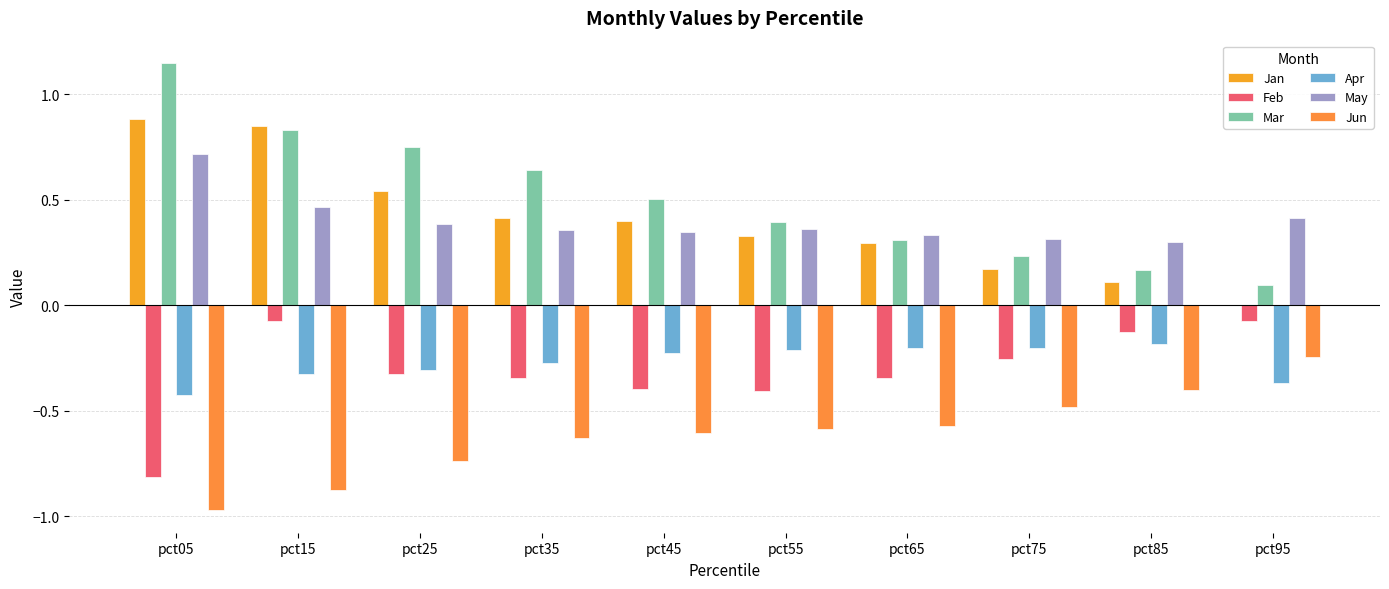

What is the value of the Feb bar at the 5th from the left?

-0.4